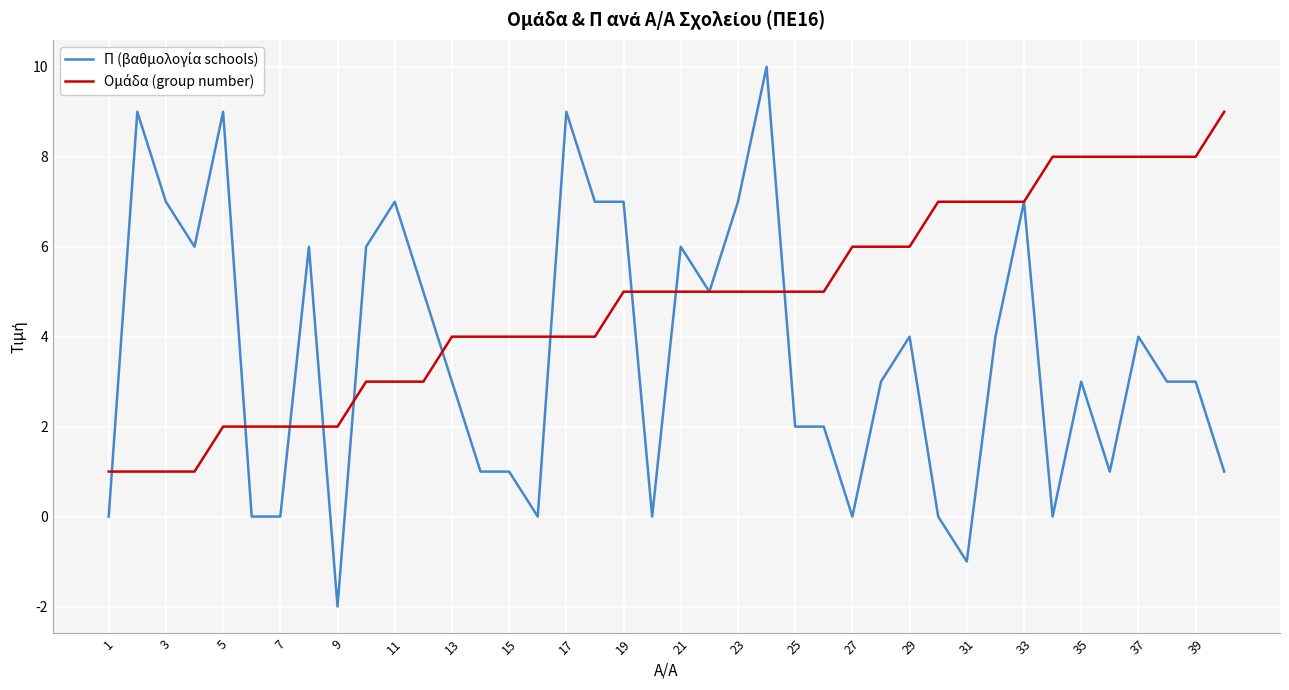

Reading right to left, what are all the values shown in this chart?

Π (βαθμολογία schools): 1	3	3	4	1	3	0	7	4	-1	0	4	3	0	2	2	10	7	5	6	0	7	7	9	0	1	1	3	5	7	6	-2	6	0	0	9	6	7	9	0
Ομάδα (group number): 9	8	8	8	8	8	8	7	7	7	7	6	6	6	5	5	5	5	5	5	5	5	4	4	4	4	4	4	3	3	3	2	2	2	2	2	1	1	1	1